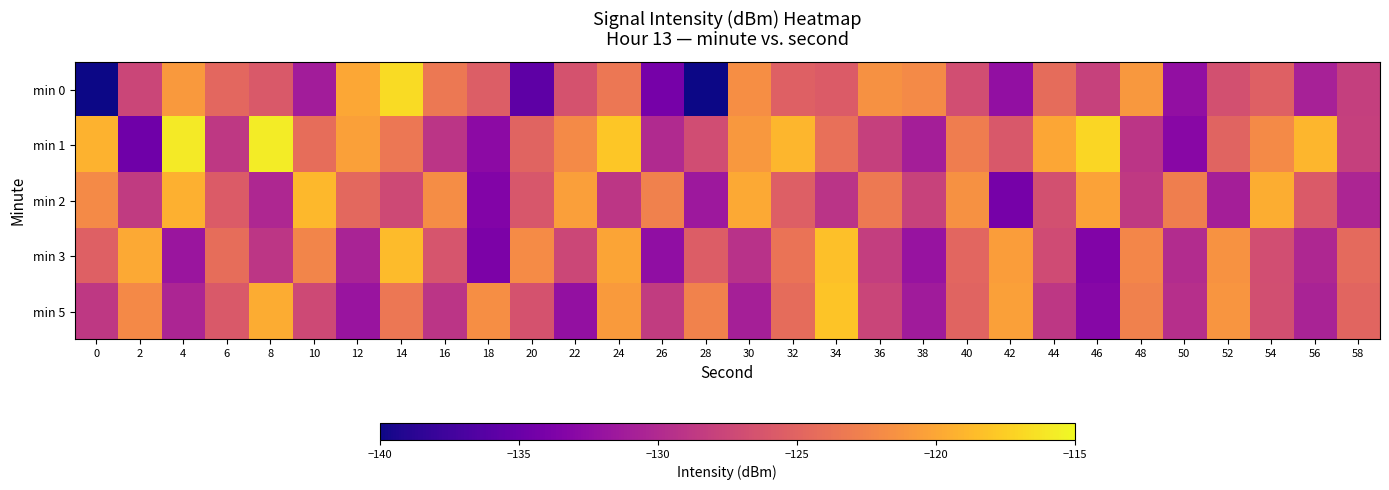

Reading right to left, what are all the values shown in this chart?

min 0: 58=-128.1	56=-130.7	54=-125.3	52=-126.7	50=-132.3	48=-121.0	46=-127.9	44=-124.3	42=-132.3	40=-126.8	38=-122.0	36=-121.5	34=-125.7	32=-125.3	30=-121.6	28=-140.2	26=-134.2	24=-123.4	22=-126.4	20=-135.7	18=-125.5	16=-123.4	14=-116.7	12=-119.9	10=-131.1	8=-125.9	6=-124.7	4=-120.9	2=-127.5	0=-220.3
min 1: 58=-128.0	56=-119.0	54=-122.0	52=-125.0	50=-133.0	48=-129.0	46=-117.0	44=-120.0	42=-126.0	40=-123.0	38=-131.0	36=-128.0	34=-124.0	32=-119.0	30=-121.0	28=-127.0	26=-130.0	24=-118.0	22=-122.0	20=-125.0	18=-132.8	16=-129.0	14=-123.4	12=-120.4	10=-124.2	8=-115.7	6=-128.7	4=-115.8	2=-134.7	0=-119.3
min 2: 58=-130.4	56=-125.8	54=-119.5	52=-131.0	50=-122.9	48=-128.6	46=-120.3	44=-126.7	42=-134.2	40=-121.5	38=-127.8	36=-123.3	34=-129.1	32=-125.4	30=-119.8	28=-131.6	26=-122.7	24=-128.9	22=-120.5	20=-126.1	18=-133.4	16=-121.8	14=-127.3	12=-124.6	10=-118.9	8=-130.2	6=-125.7	4=-119.3	2=-128.5	0=-122.0
min 3: 58=-124.5	56=-130.2	54=-126.9	52=-121.4	50=-129.8	48=-122.3	46=-133.5	44=-127.1	42=-120.6	40=-124.8	38=-131.9	36=-128.2	34=-118.4	32=-123.7	30=-129.3	28=-125.6	26=-132.4	24=-120.1	22=-127.5	20=-121.9	18=-133.8	16=-126.3	14=-118.7	12=-130.6	10=-122.4	8=-128.9	6=-124.2	4=-131.7	2=-119.8	0=-125.3
min 5: 58=-124.9	56=-130.6	54=-126.8	52=-121.2	50=-129.5	48=-122.7	46=-133.1	44=-128.8	42=-120.4	40=-125.0	38=-131.3	36=-127.6	34=-118.1	32=-124.3	30=-130.9	28=-122.6	26=-128.4	24=-120.8	22=-132.2	20=-126.5	18=-121.7	16=-129.0	14=-123.4	12=-131.8	10=-127.3	8=-119.6	6=-125.9	4=-130.4	2=-122.1	0=-128.7